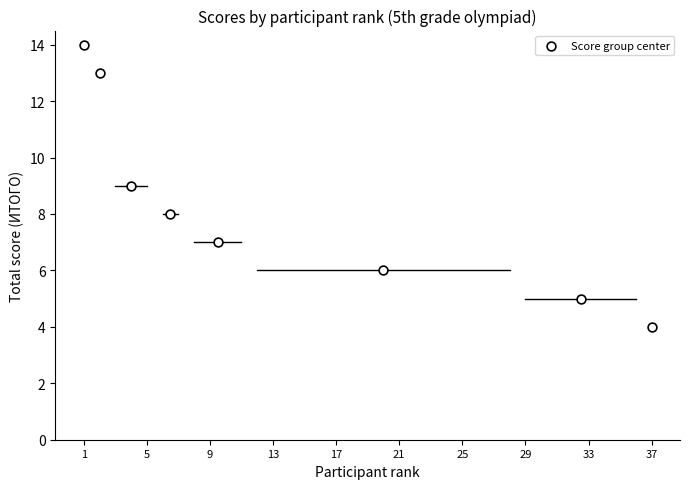

What is the average Y value?

8